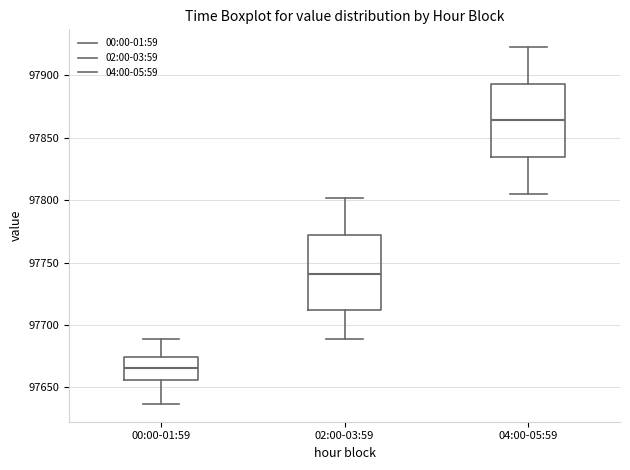

Reading left to right, transcribe this box plot: for each box, give where its median line is, the range the box spans, and where its two whiskers end, as read against the y-axis. The values are not printed on the chart, so give them approximately, as read against the axis.

00:00-01:59: median 97665, box 97655 to 97675, whiskers 97635 to 97690
02:00-03:59: median 97740, box 97710 to 97770, whiskers 97690 to 97800
04:00-05:59: median 97865, box 97835 to 97895, whiskers 97805 to 97925